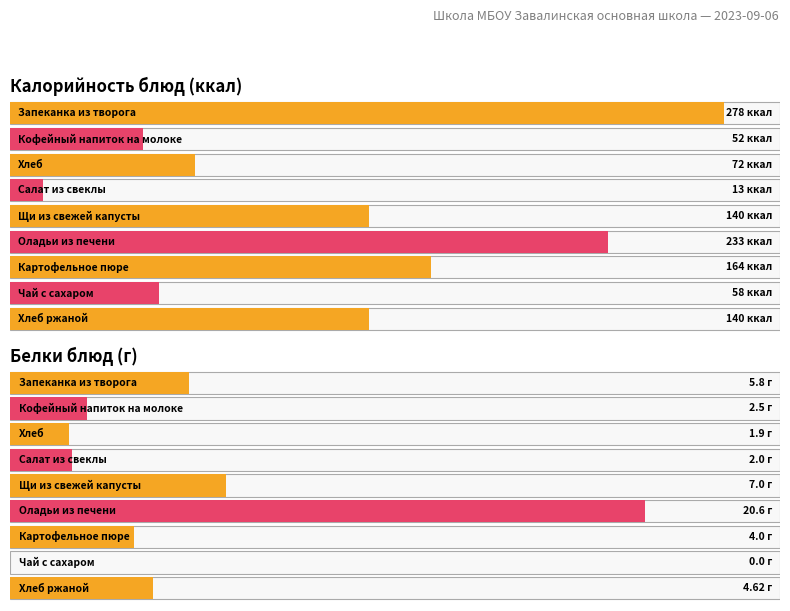

List the series in order of their peak value, highest first.

Калорийность, Белки